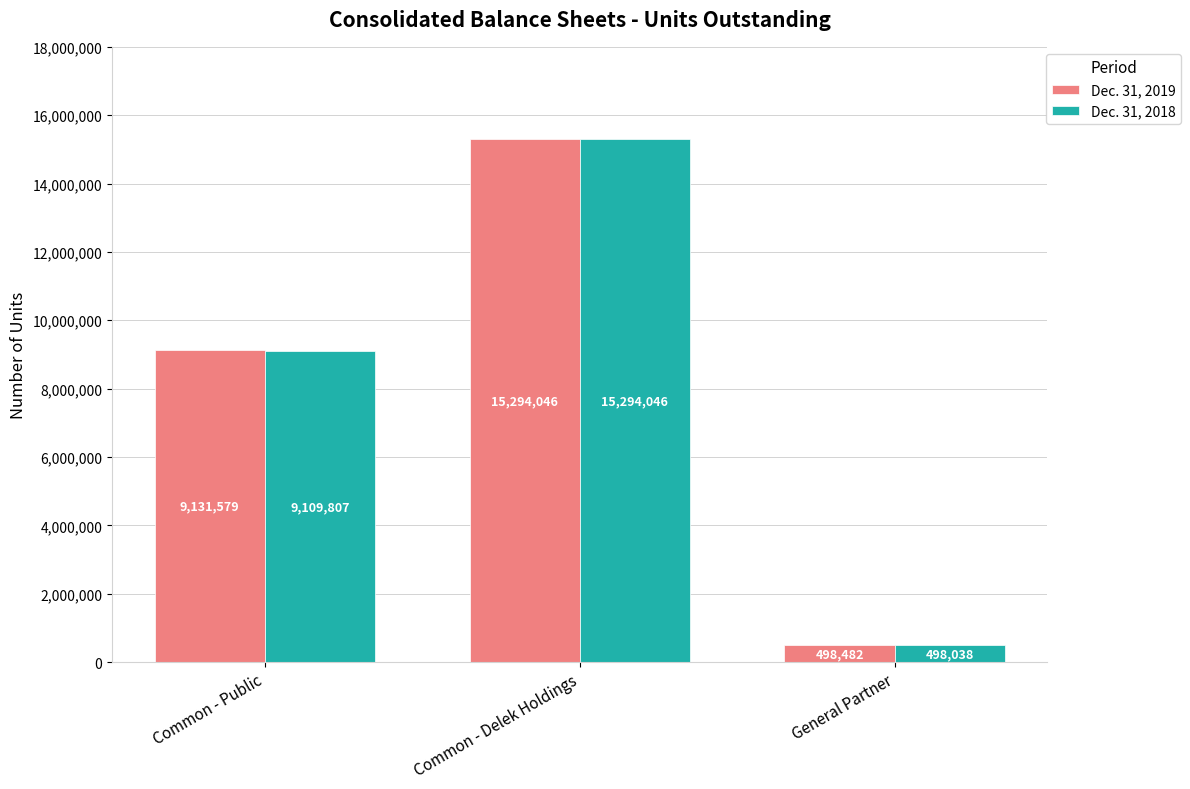

What is the maximum value for Dec. 31, 2018?

15294046